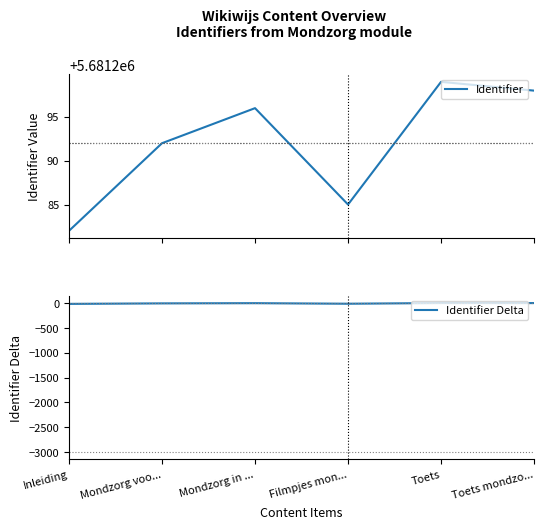

List the series in order of their peak value, highest first.

Identifier, Identifier Delta